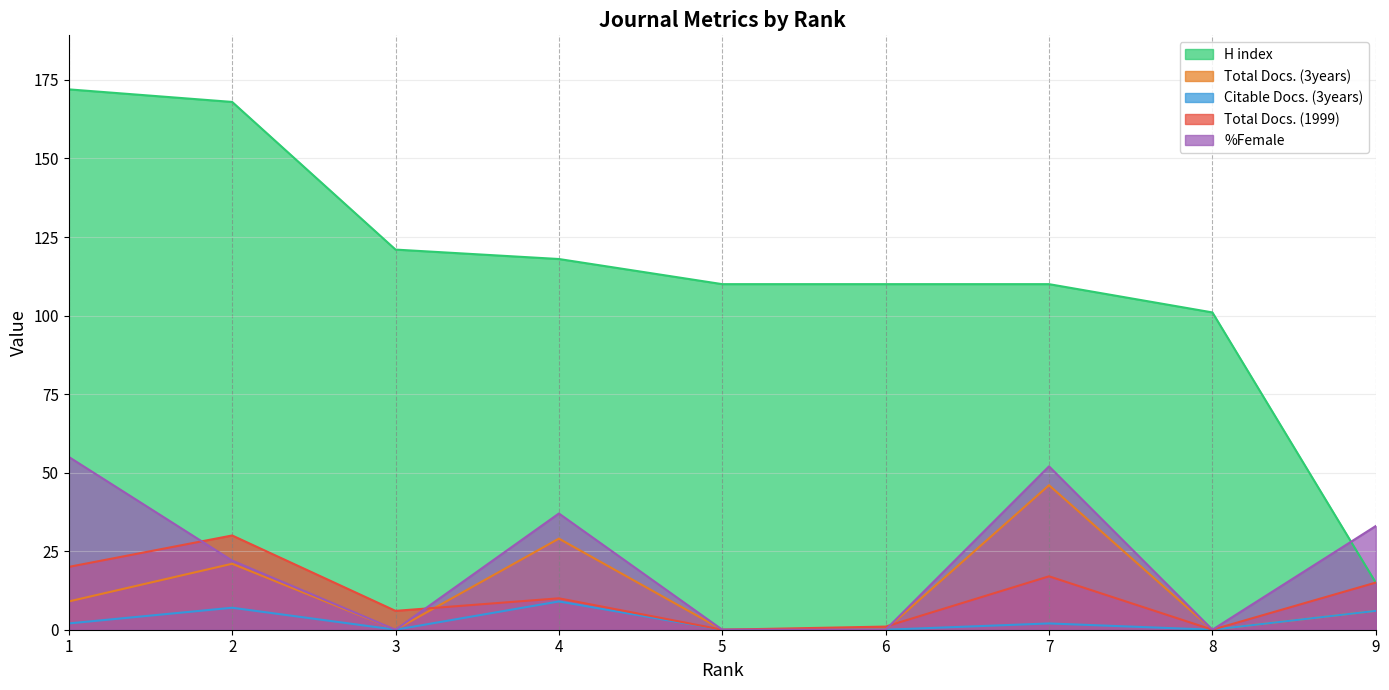

At which category does %Female reach its first local peak?

4